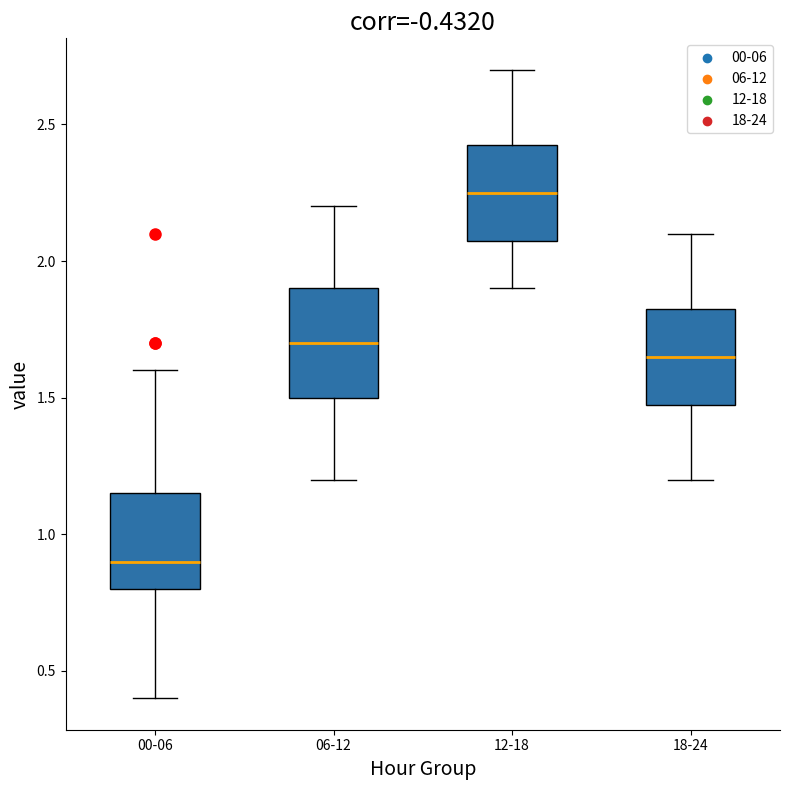

Where does the median line of the box for 18-24 sit on the y-axis? The values are not printed on the chart, so give them approximately, as read against the axis.

1.65